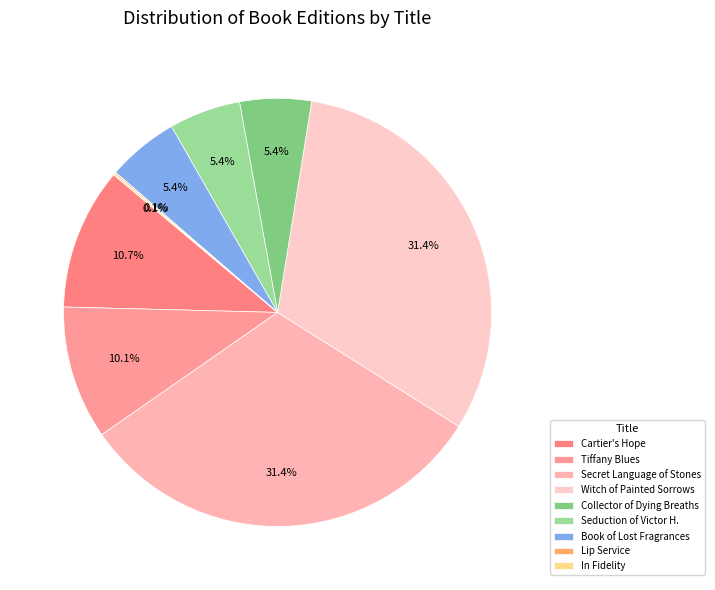

Rank the categories by value from lowest to highest.

Lip Service, In Fidelity, Book of Lost Fragrances, Seduction of Victor H., Collector of Dying Breaths, Tiffany Blues, Cartier's Hope, Witch of Painted Sorrows, Secret Language of Stones